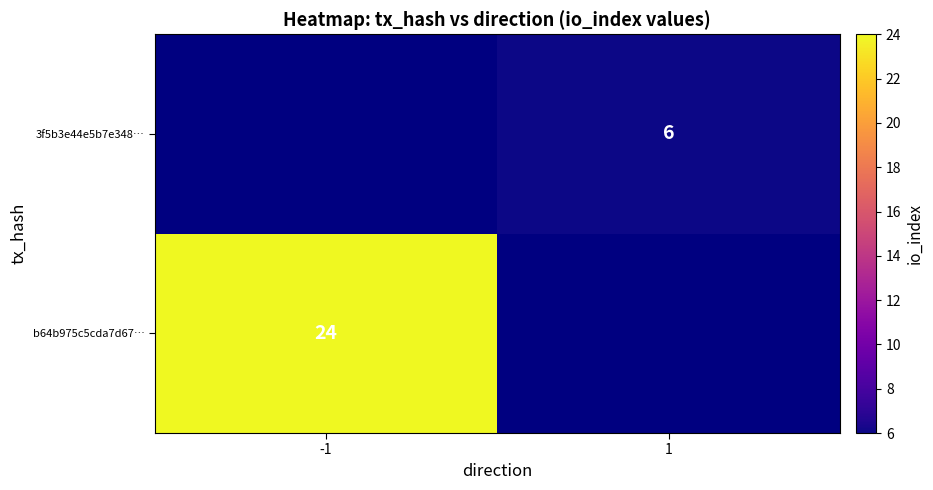

Between 1 and -1, which is larger?

-1